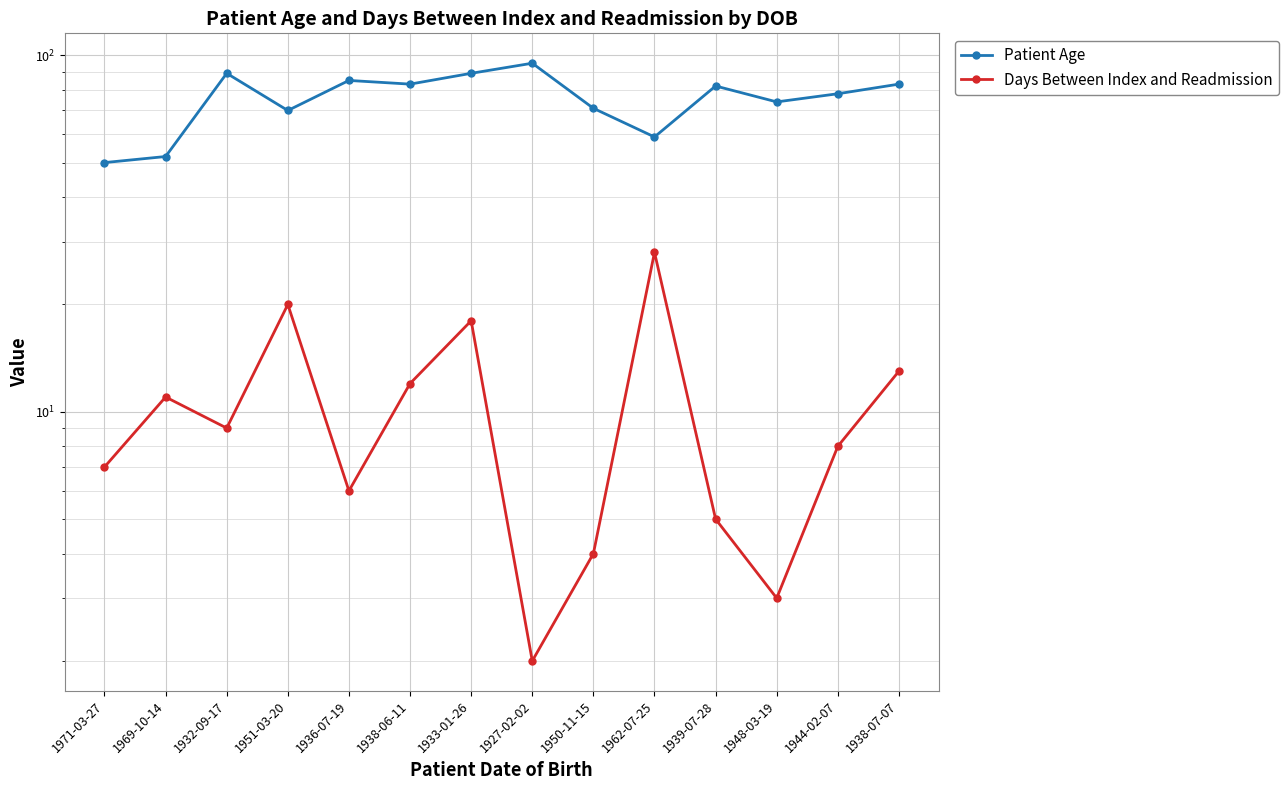

List the series in order of their overall mean, lowest first.

Days Between Index and Readmission, Patient Age